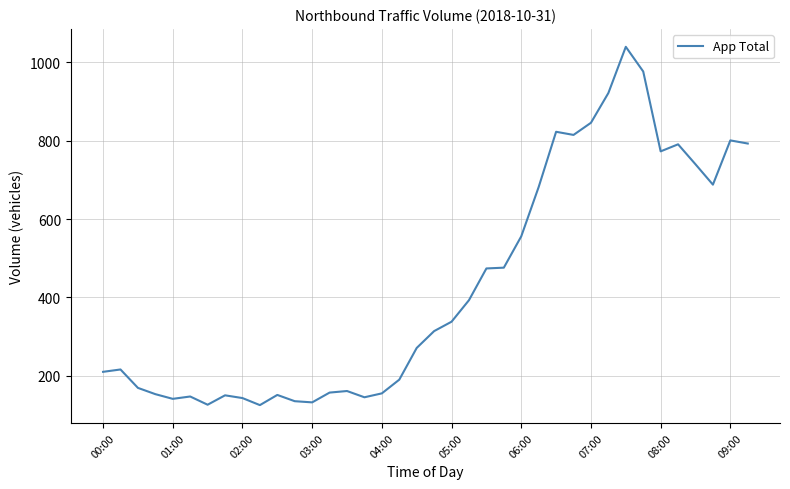

What is the maximum value shown in the chart?

1040